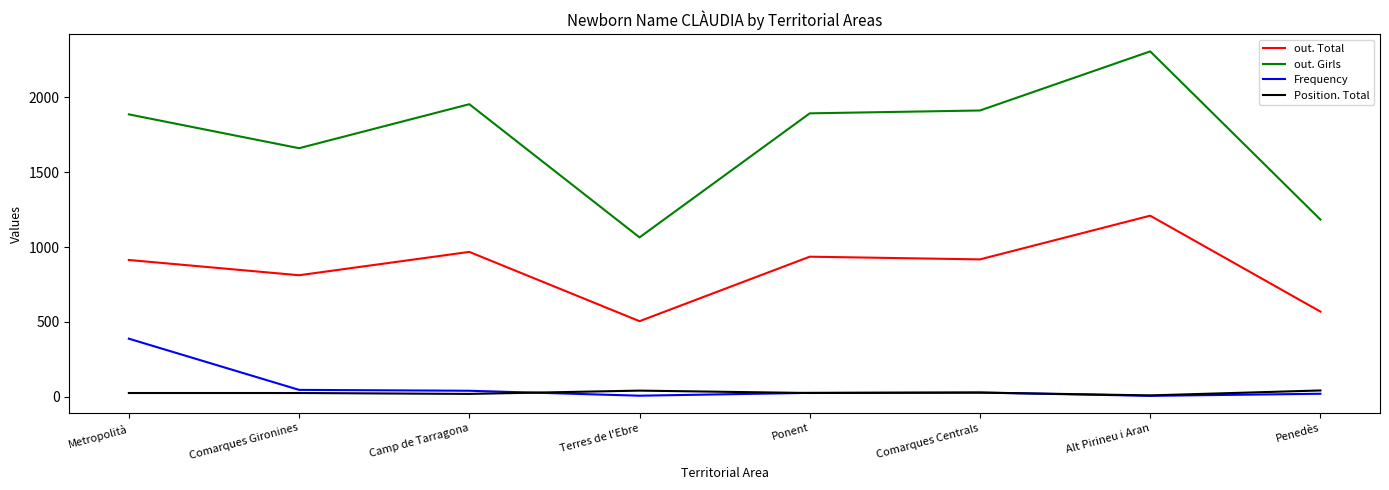

At how many categories does at least one series exceed 1008?

8